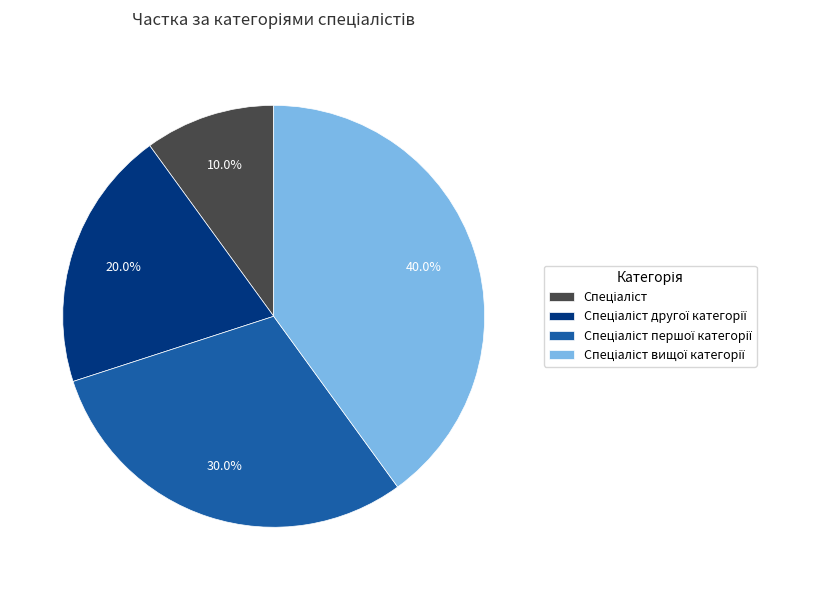

Does any single category account for the majority?

No